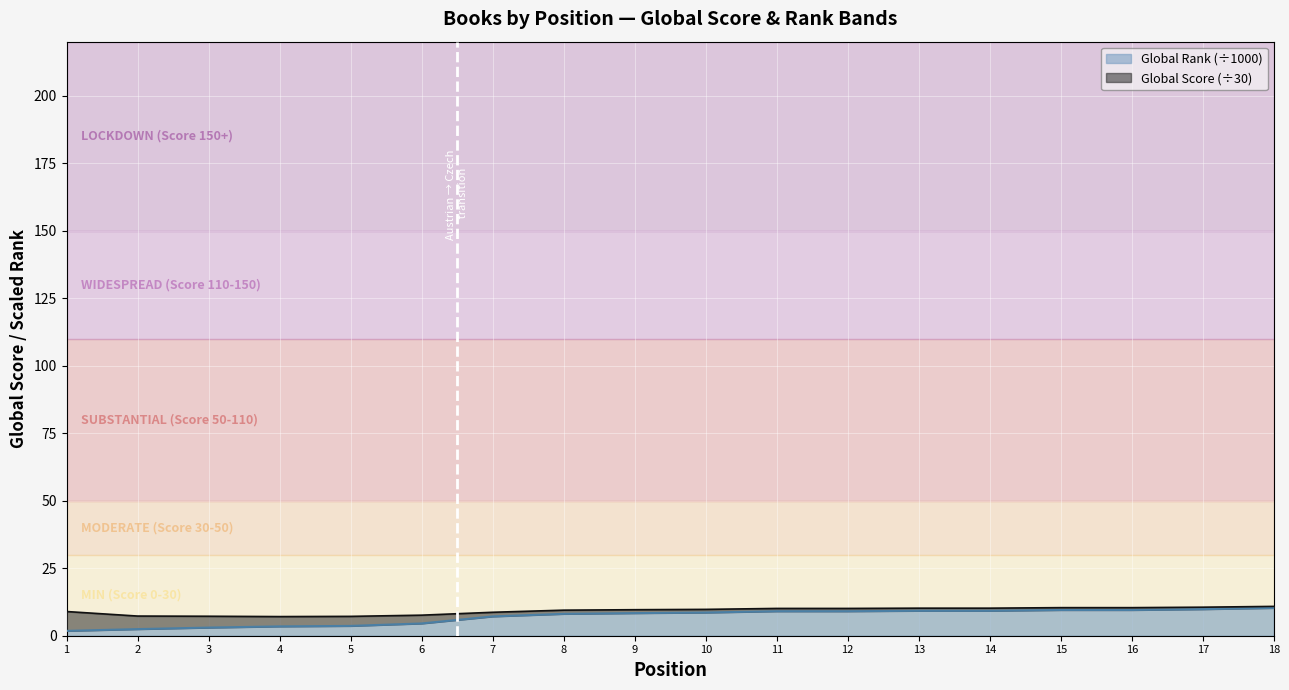

What is the value of the 12th point from the left?

9.1